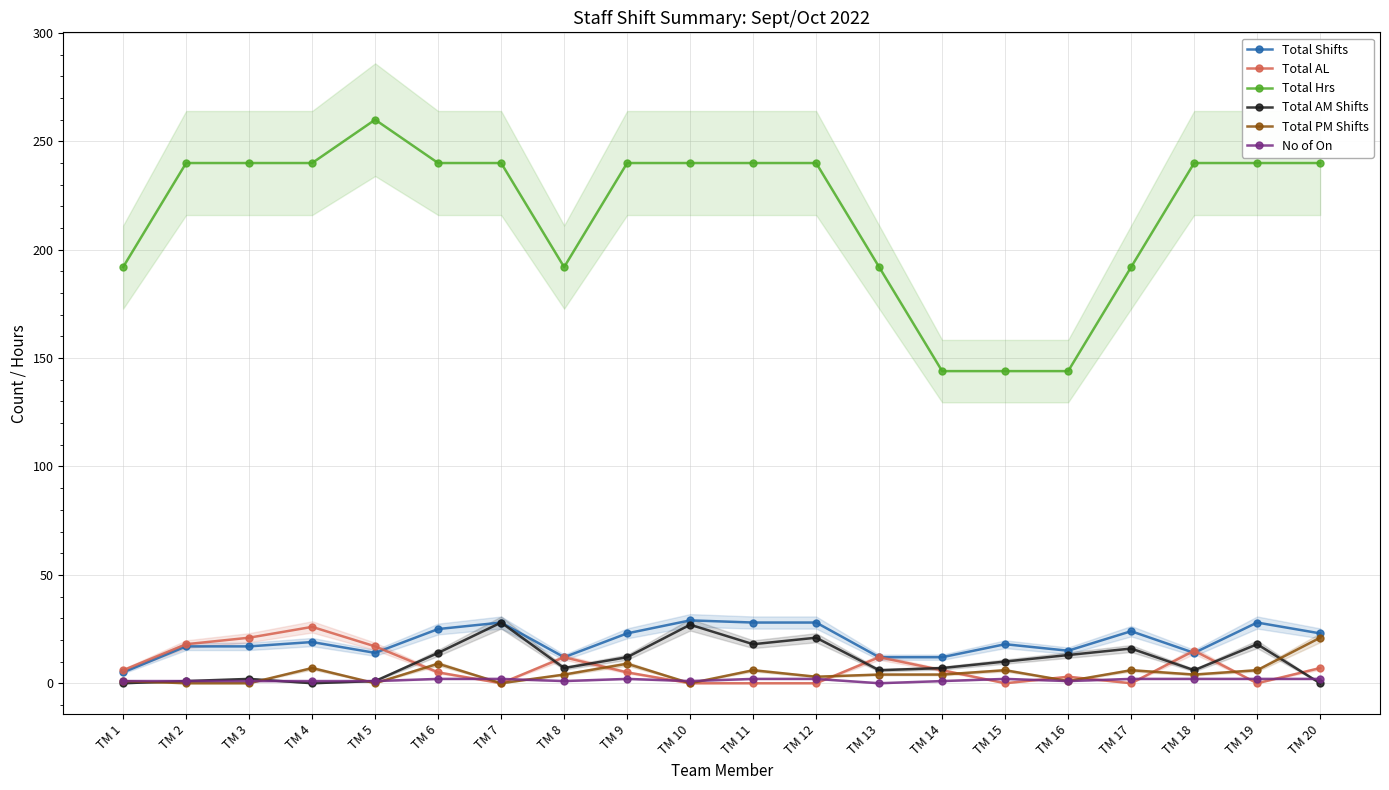

True or false: Total PM Shifts and No of On intersect in this chart.

True